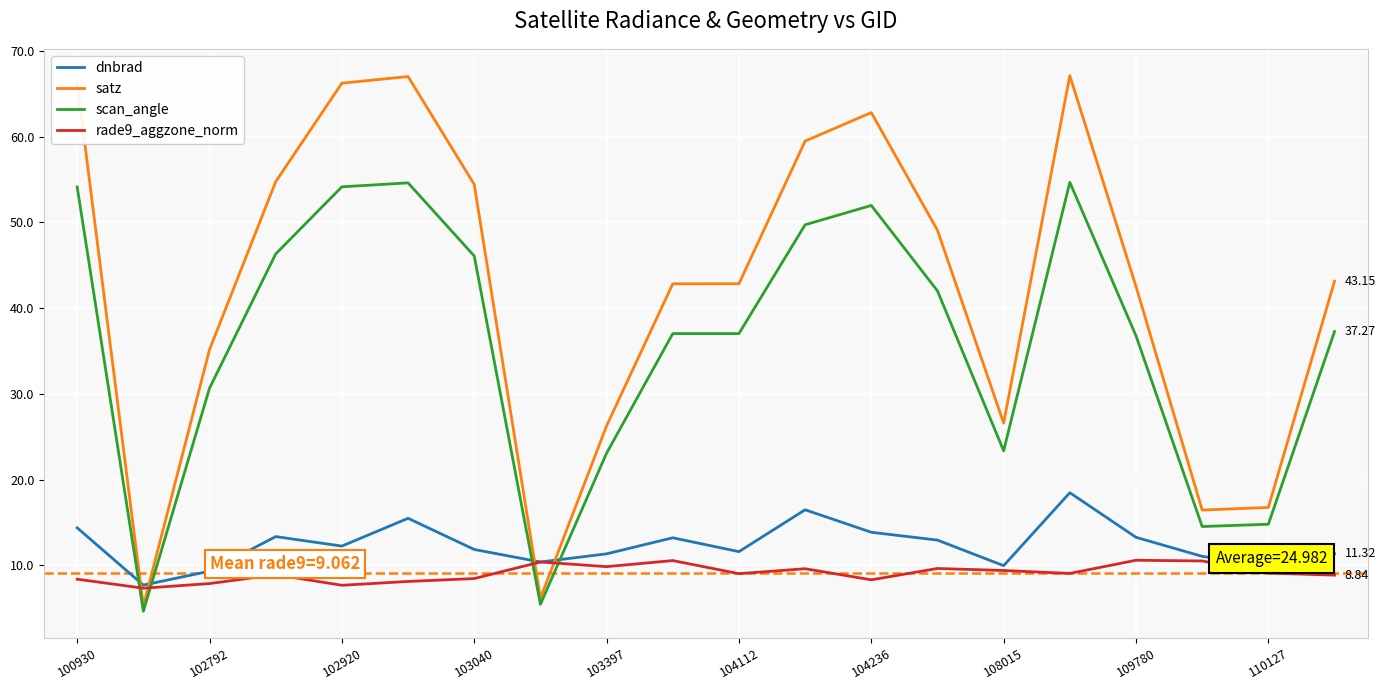

Which series has the largest range (max minus min)?

satz